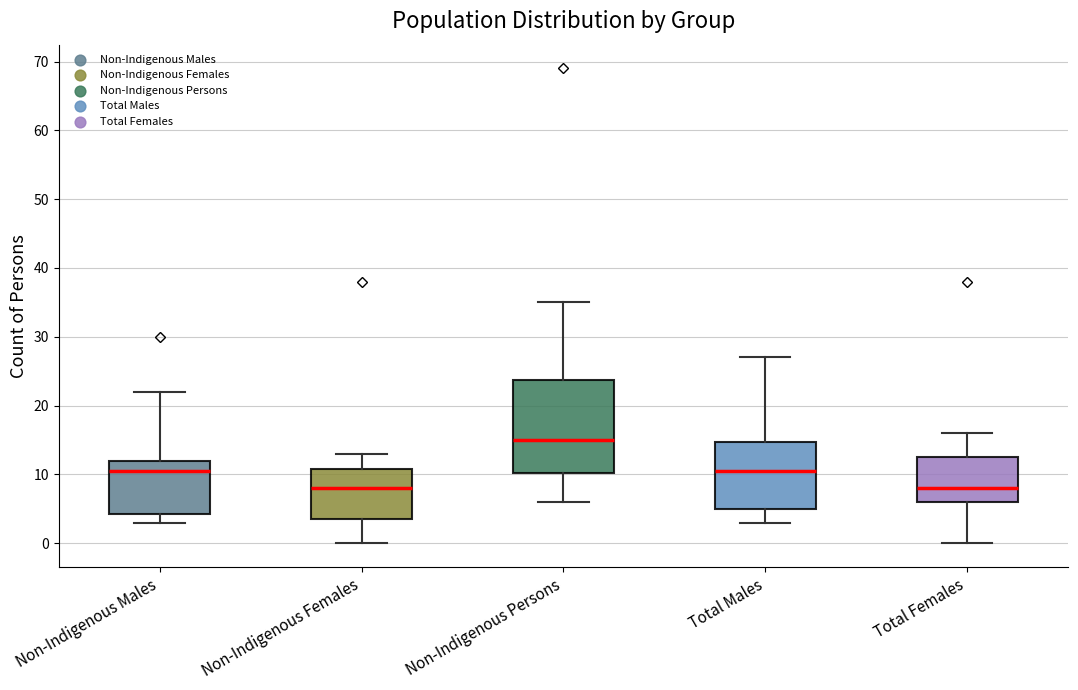

Comparing the boxes themselves (not the whiskers), which one is the tallest?

Non-Indigenous Persons